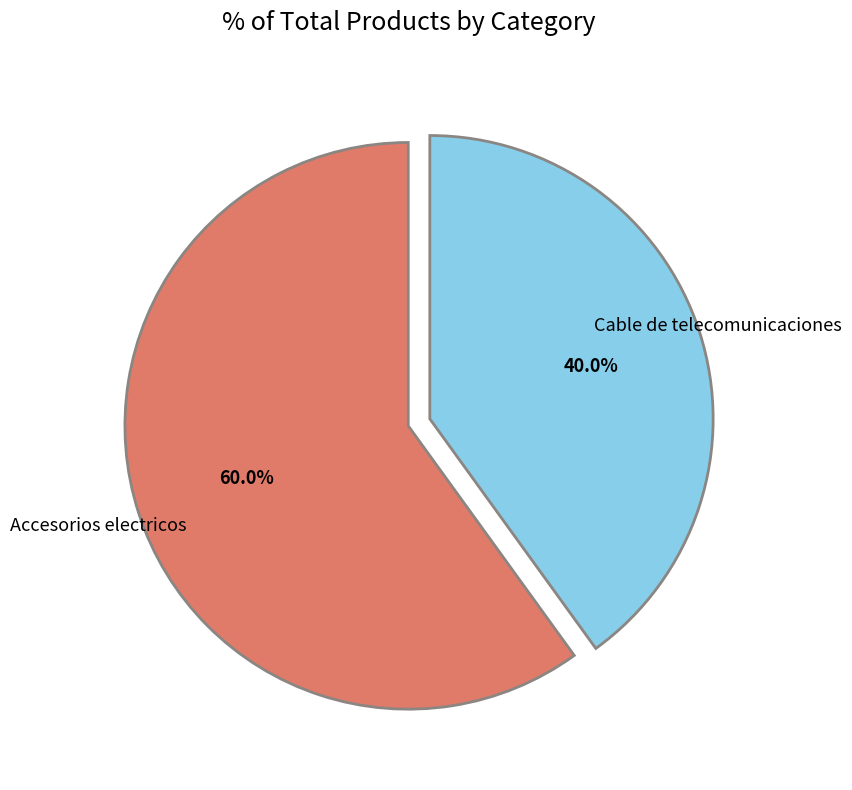

Does any single category account for the majority?

Yes